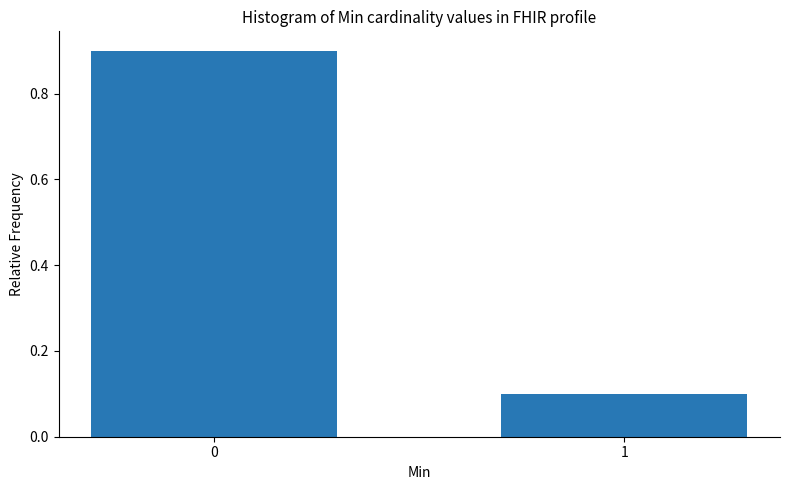

Reading left to right, what are all the values shown in this chart?

0.9	0.1